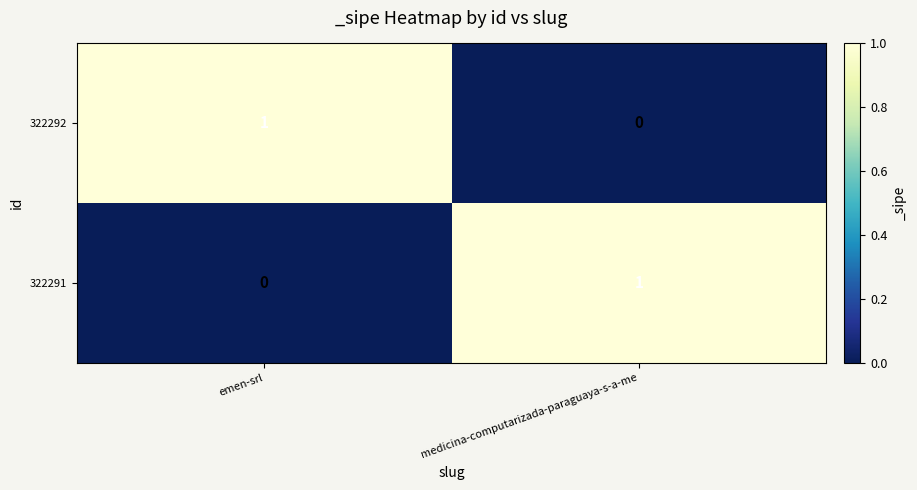

Rank the series at medicina-computarizada-paraguaya-s-a-me from lowest to highest value.

322292, 322291